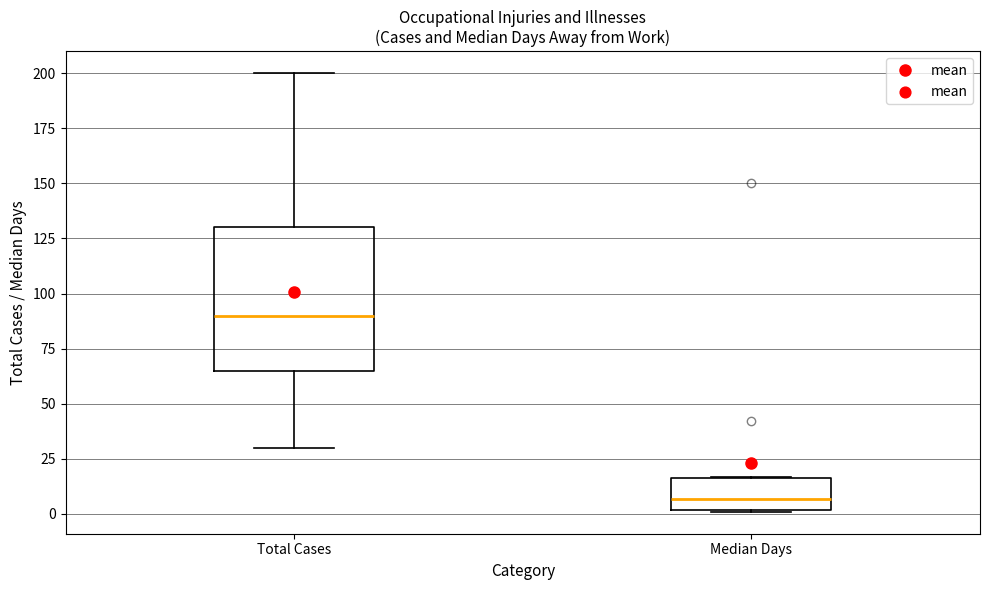

Where is the lower edge of the box for Median Days on the y-axis? The values are not printed on the chart, so give them approximately, as read against the axis.

0